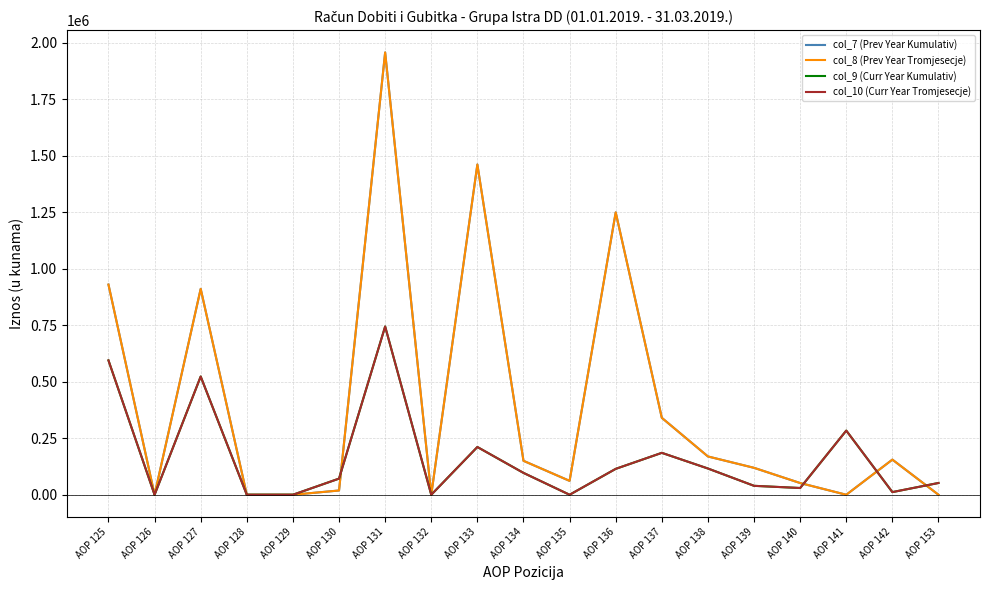

Does the chart have visible grid lines?

Yes